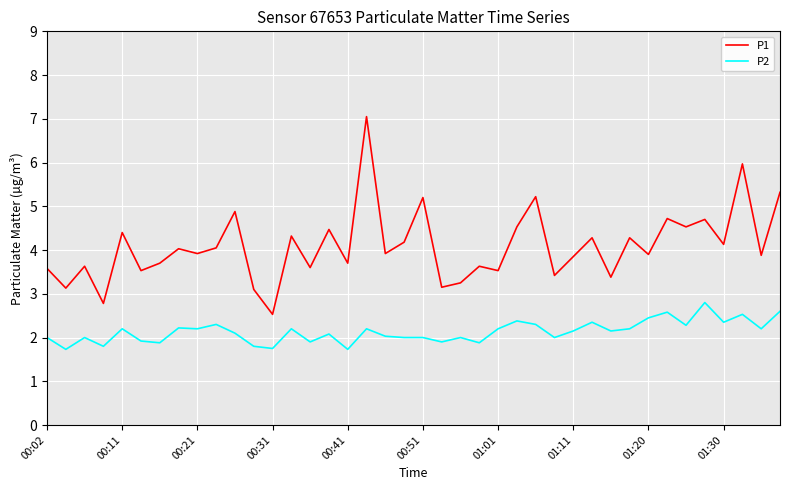

Which series has the largest total across all categories?

P1